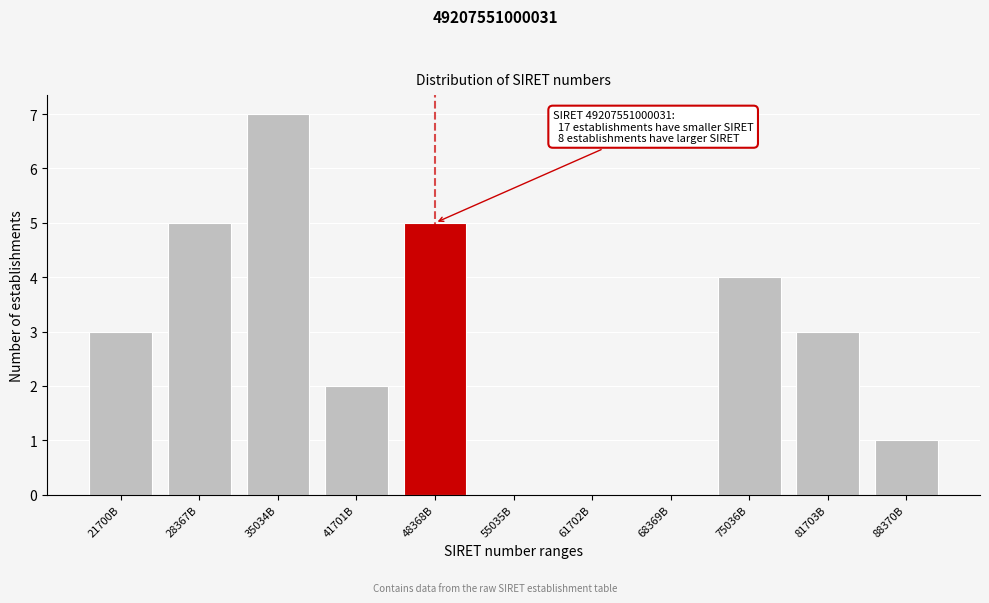

Reading left to right, list all the values displayed in this chart.

21700B=3	28367B=5	35034B=7	41701B=2	48368B=5	55035B=0	61702B=0	68369B=0	75036B=4	81703B=3	88370B=1